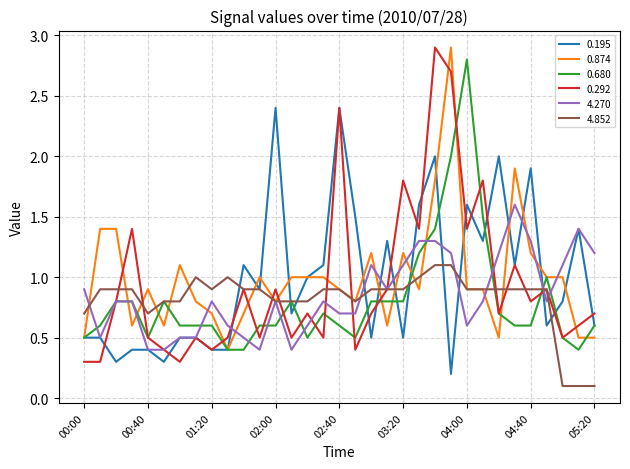

What is the sum of all 0.680 values?

26.6